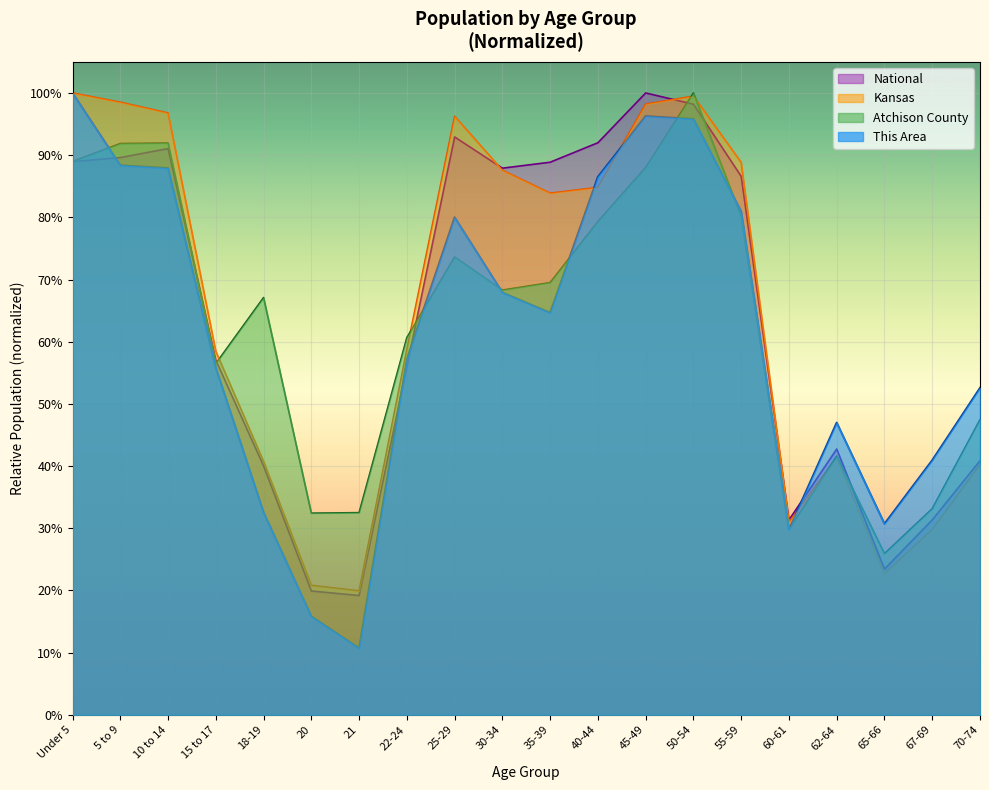

Is it true that Atchison County equals 0.1 at 70-74?

False